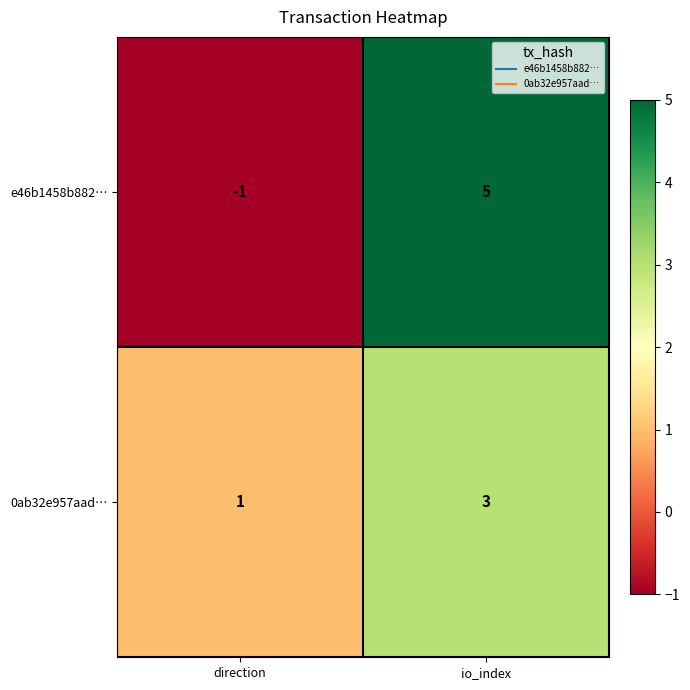

The e46b1458b882… series shows 0 at direction. True or false?

False